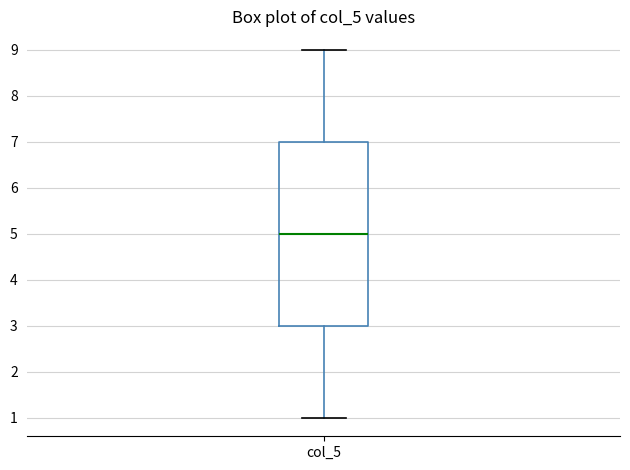

Where does the lower whisker of the box for col_5 end on the y-axis? The values are not printed on the chart, so give them approximately, as read against the axis.

1